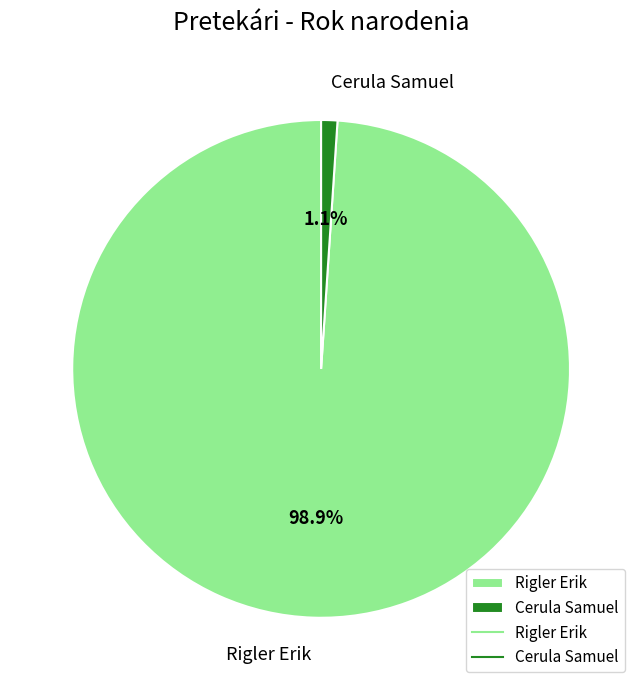

How much of the chart is everything except Cerula Samuel?

98.9%